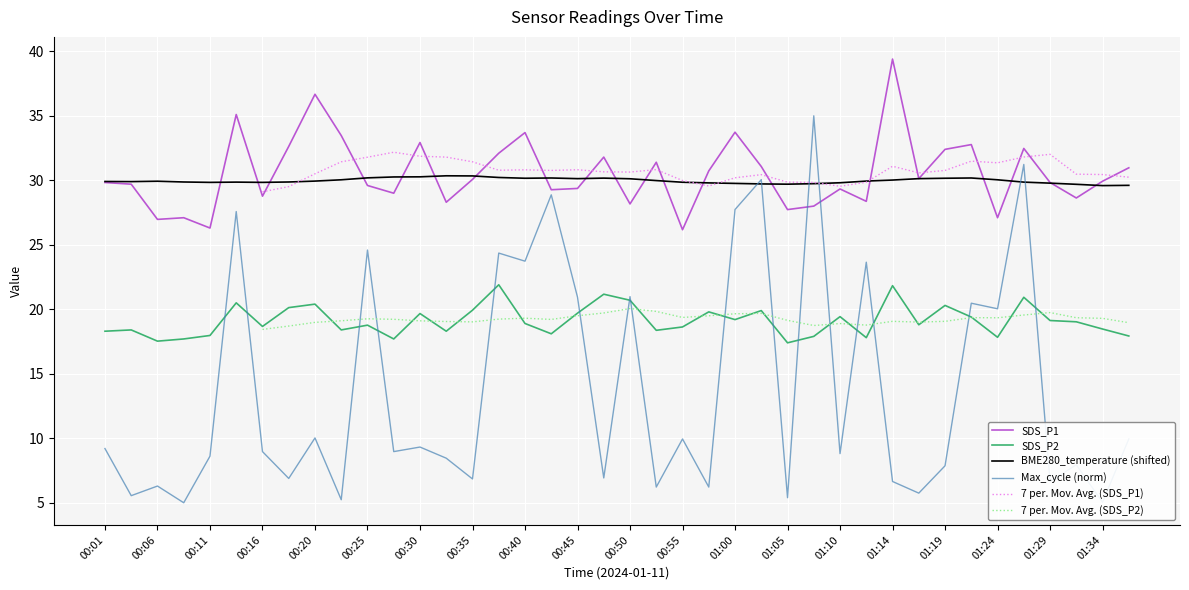

How many interior local peaks does the 7 per. Mov. Avg. (SDS_P1) series have?

8